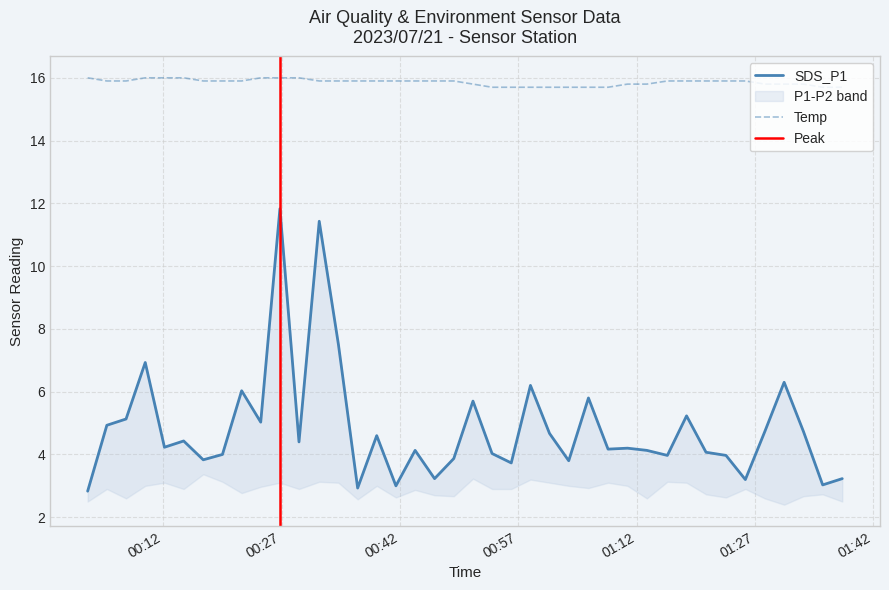

What is the average value of the Temp series?

15.9